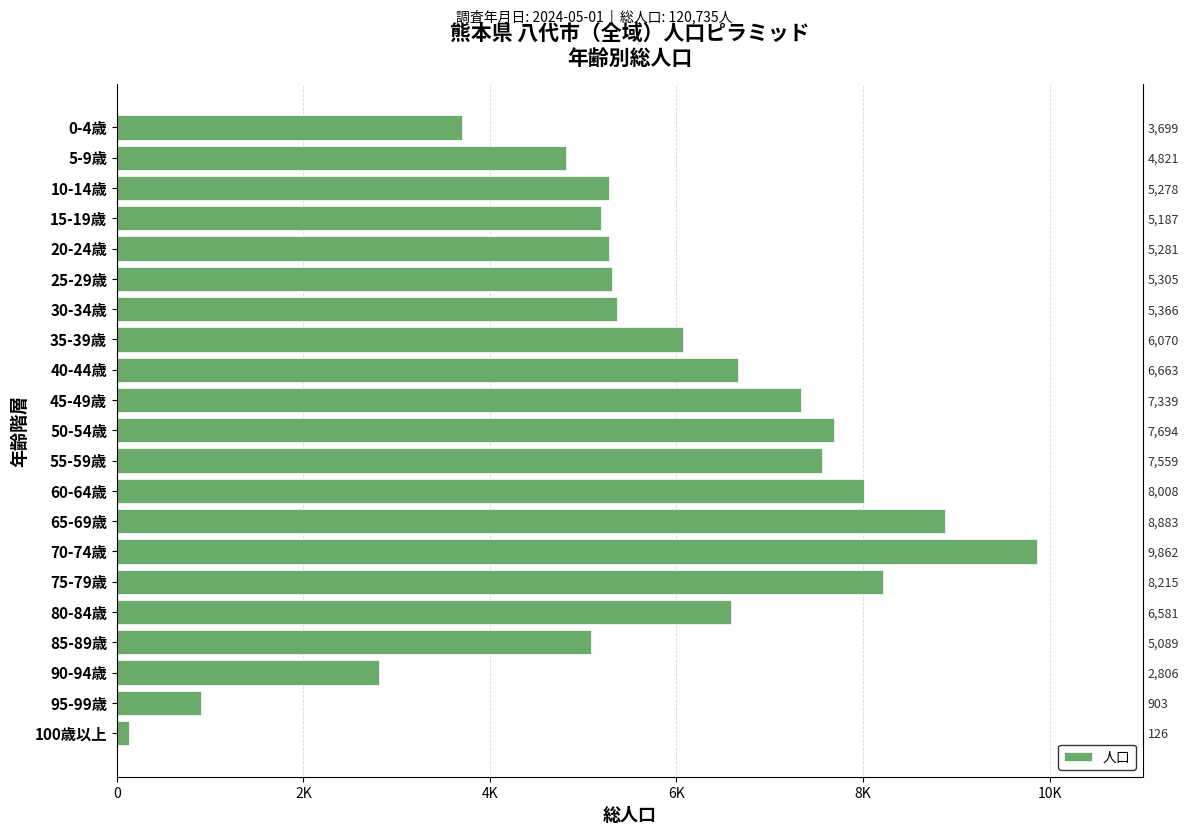

Where does the data first go above 5366?

35-39歳